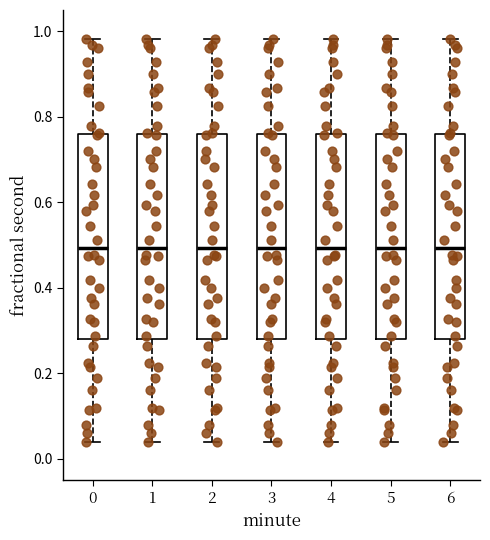

Reading left to right, transcribe this box plot: for each box, give where its median line is, the range the box spans, and where its two whiskers end, as read against the y-axis. The values are not printed on the chart, so give them approximately, as read against the axis.

0: median 0.50, box 0.28 to 0.76, whiskers 0.04 to 0.98
1: median 0.50, box 0.28 to 0.76, whiskers 0.04 to 0.98
2: median 0.50, box 0.28 to 0.76, whiskers 0.04 to 0.98
3: median 0.50, box 0.28 to 0.76, whiskers 0.04 to 0.98
4: median 0.50, box 0.28 to 0.76, whiskers 0.04 to 0.98
5: median 0.50, box 0.28 to 0.76, whiskers 0.04 to 0.98
6: median 0.50, box 0.28 to 0.76, whiskers 0.04 to 0.98